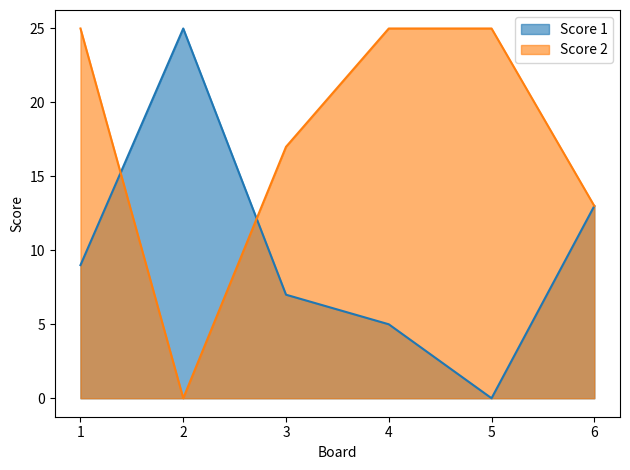

True or false: Score 1 has more than 2 interior local peaks.

False